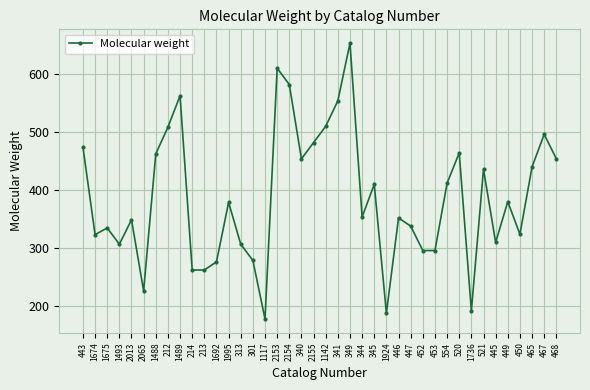

True or false: the data has more than 0 interior local peaks.

True